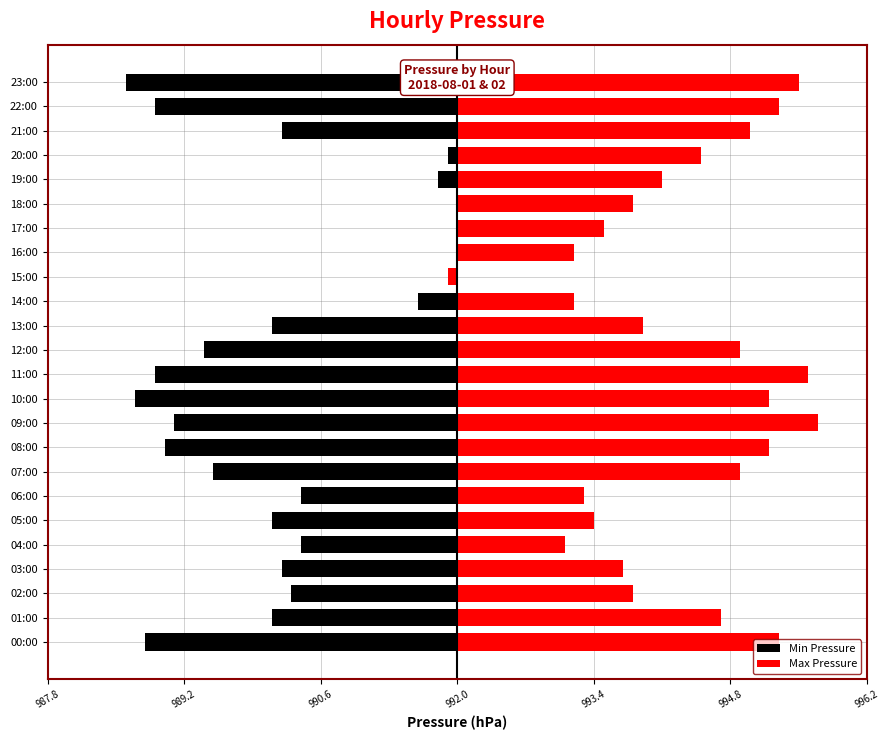

What position from the right is 08:00?

16